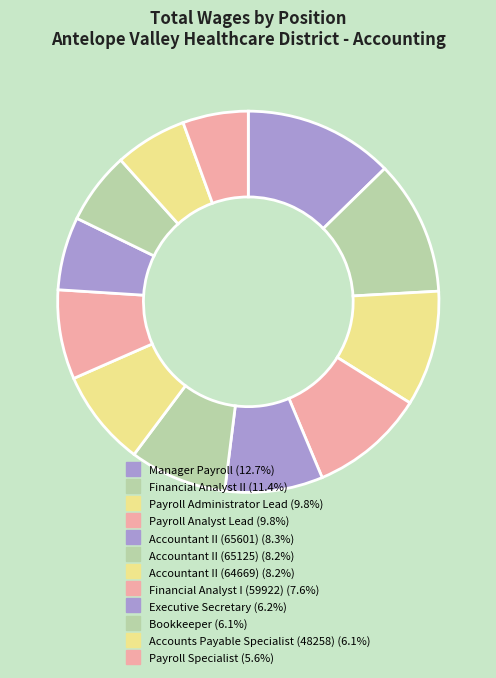

How many slices are in this pie chart?

12